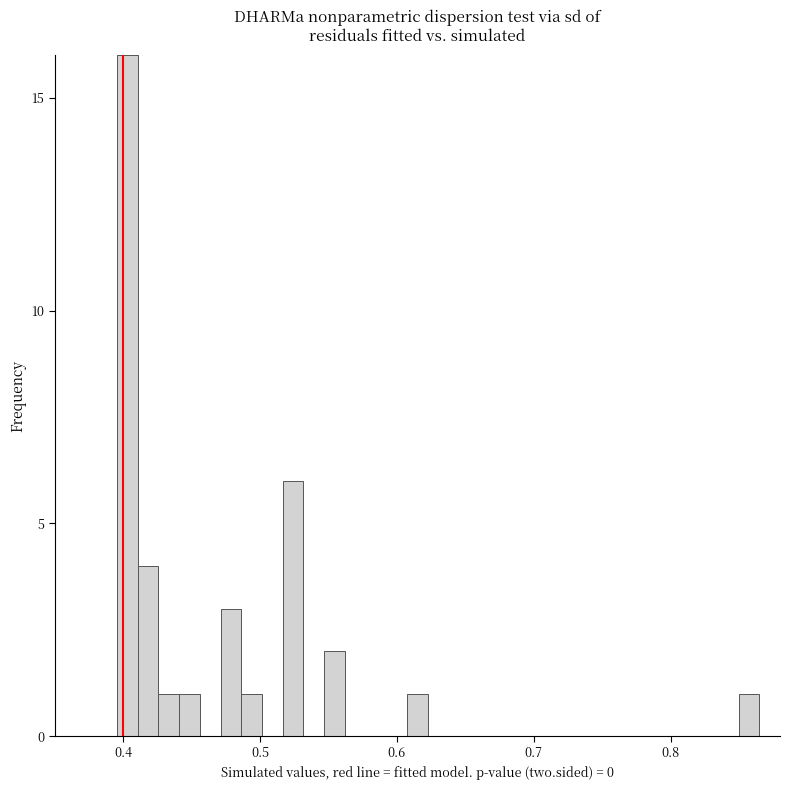

Around what value on the x-axis is the tallest bar? Give the approximate position of its centre, as read against the axis.

0.40